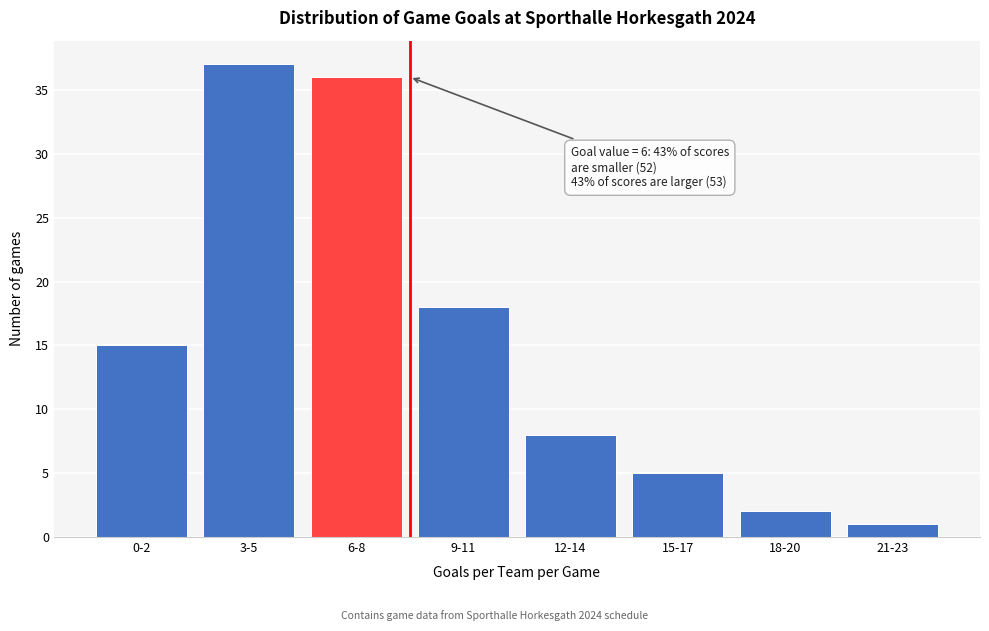

Reading left to right, list all the values displayed in this chart.

0-2=15	3-5=37	6-8=36	9-11=18	12-14=8	15-17=5	18-20=2	21-23=1